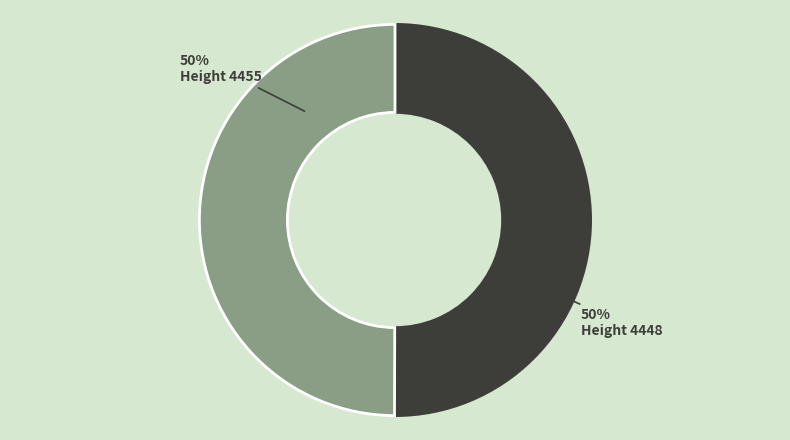

To the nearest percent, what is the average slice percentage?

50%